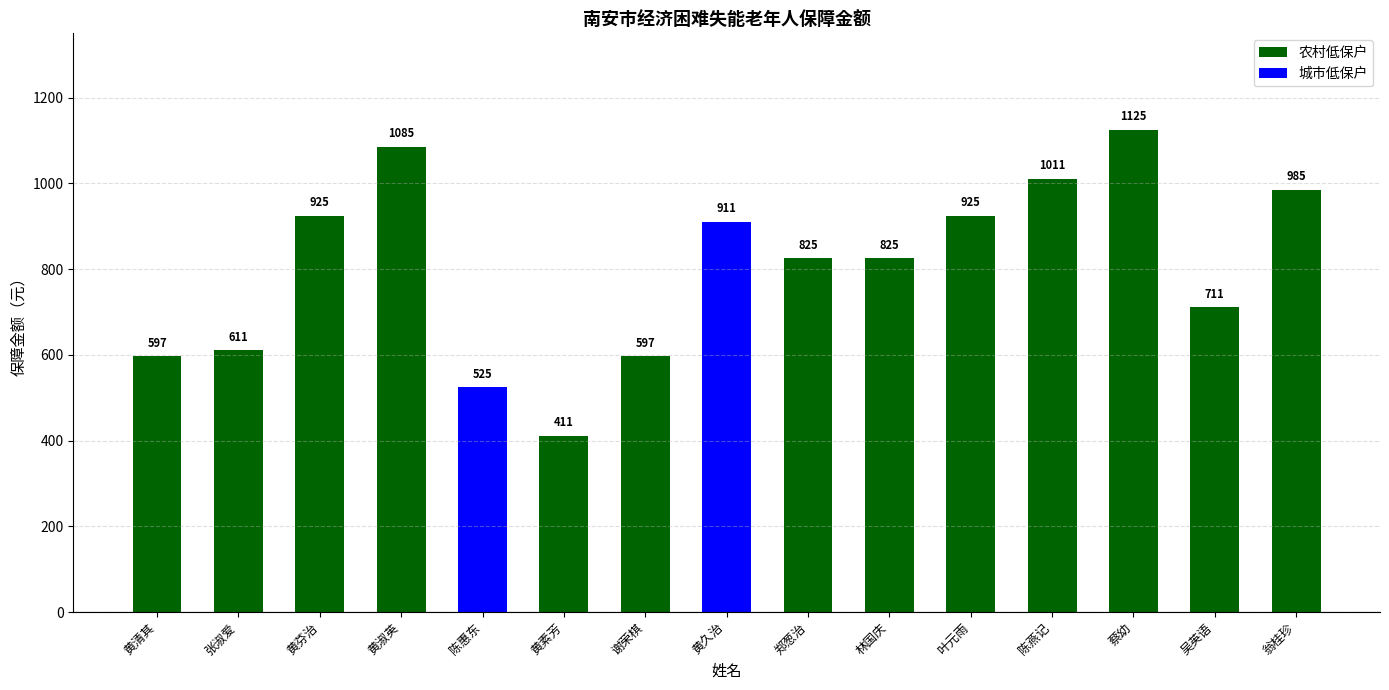

What is the greatest value displayed?

1125